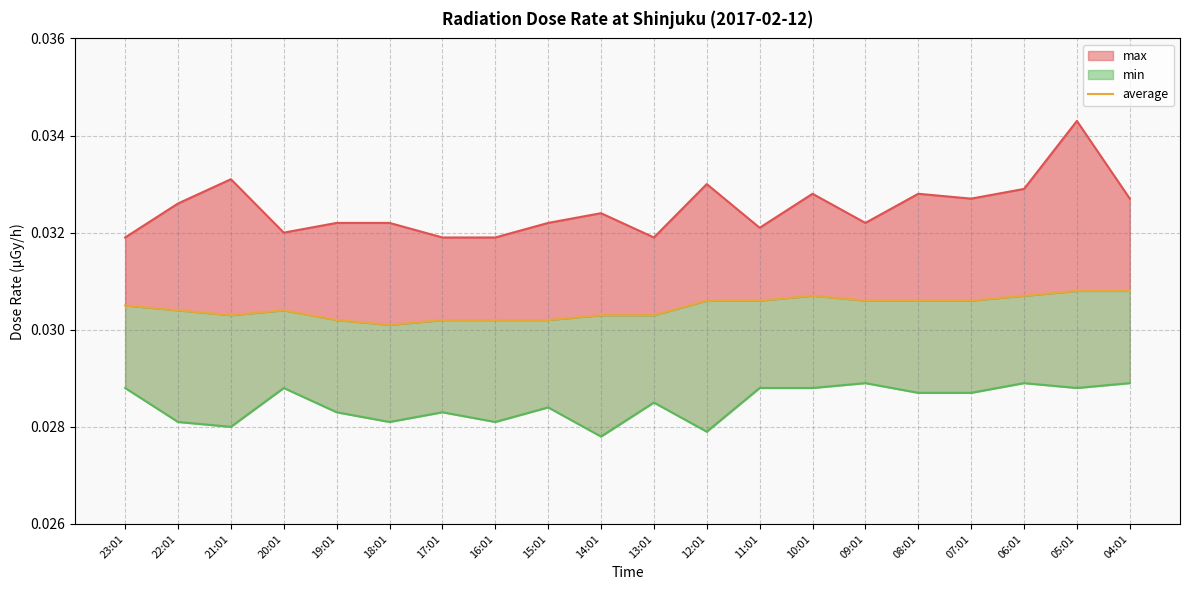

How many interior local valleys (lower than both neighbors) does the data have?

2